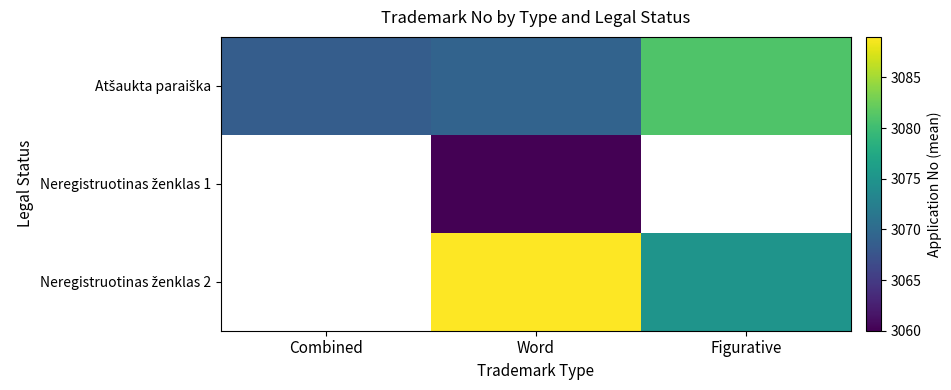

Is it true that Neregistruotinas ženklas 2 equals 1209.3 at Word?

False